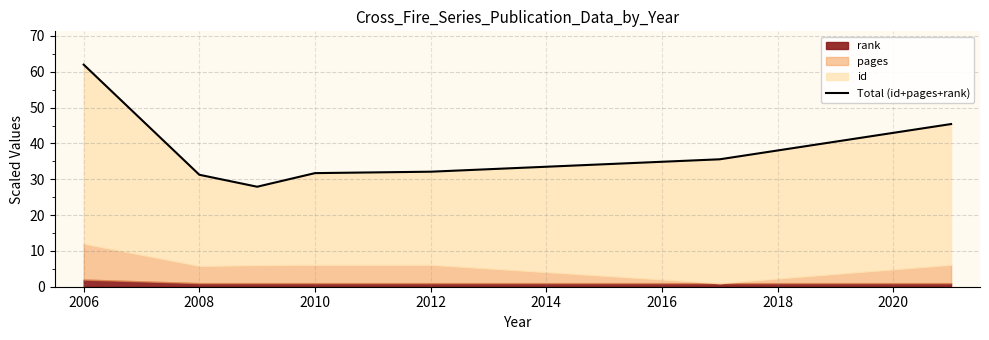

Reading right to left, transcribe all the data shown in this chart.

45.4	35.6	32.1	31.7	27.9	31.3	62.0